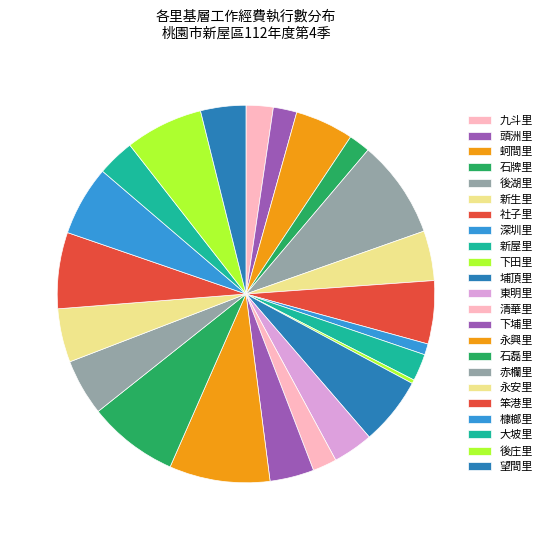

How many slices are in this pie chart?

23